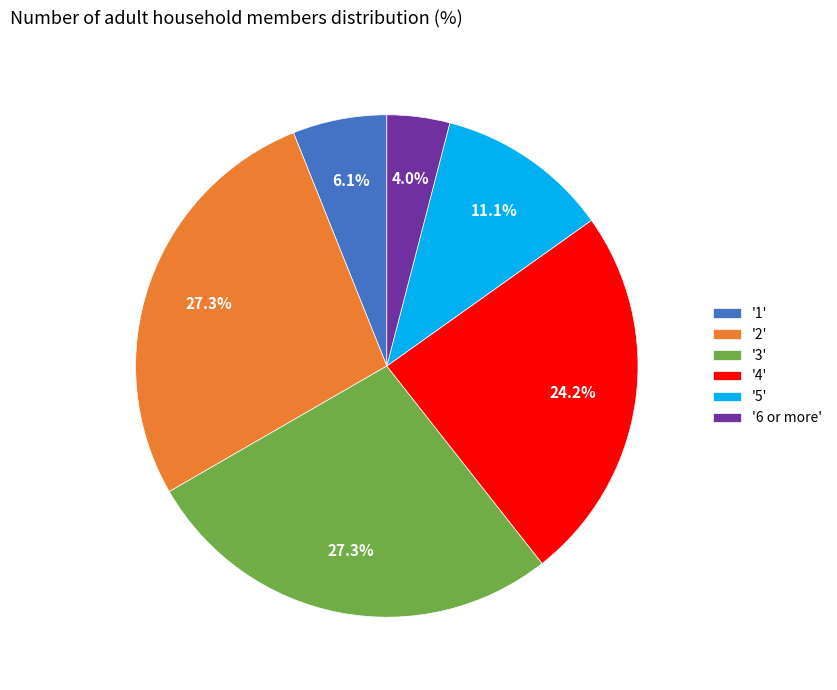

What is the ratio of the value at '4' to the value at '3'?

0.9